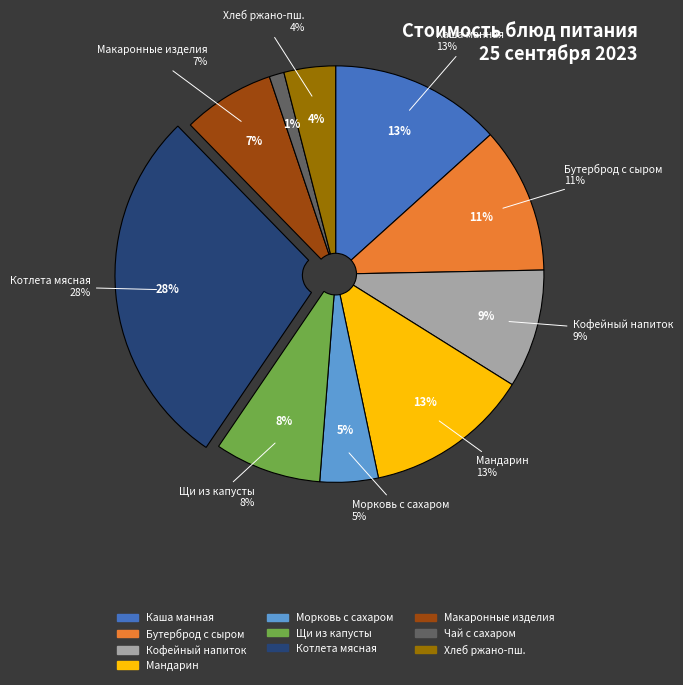

What percentage is the МАКАРОННЫЕ ИЗДЕЛИЯ ОТВАРНЫЕ slice, to the nearest percent?

7%